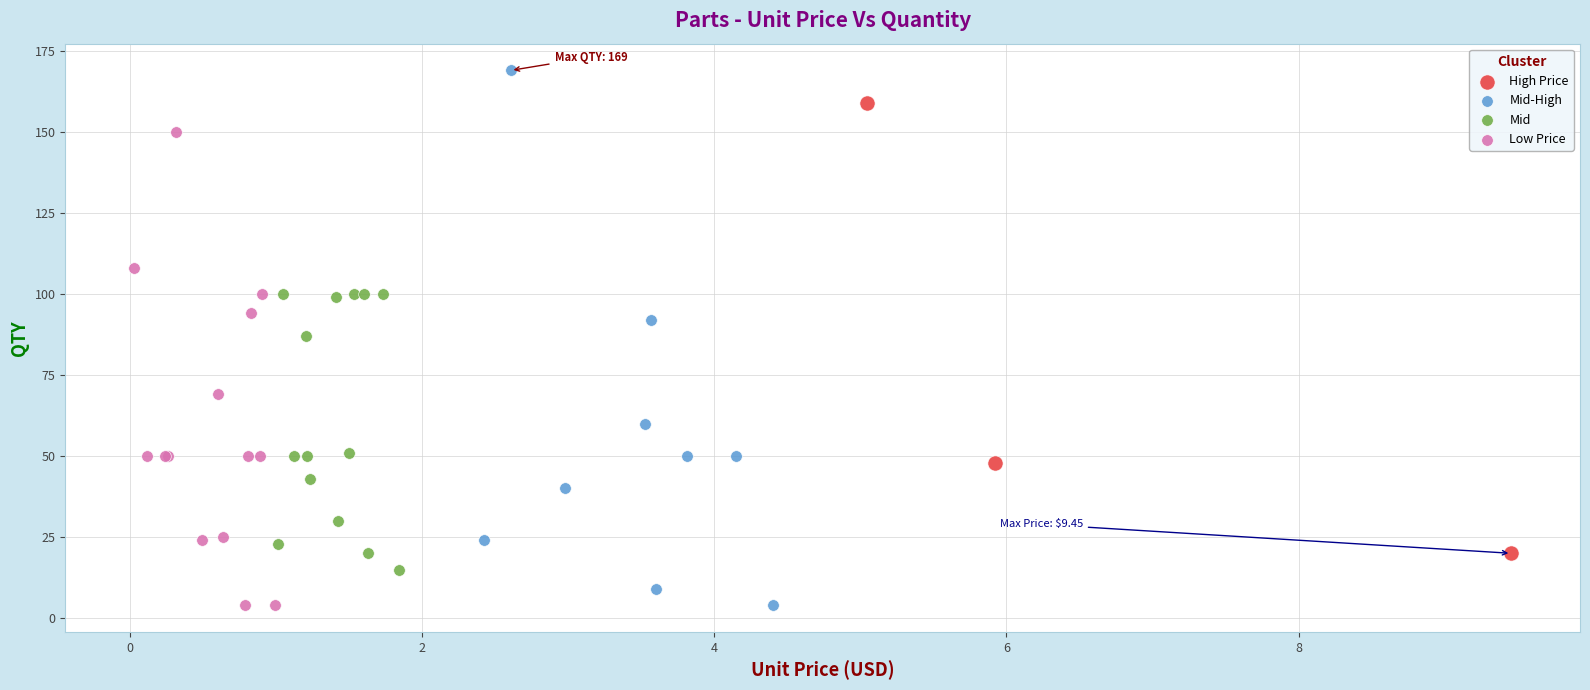

Which series has the largest Y range (max minus min)?

Mid-High